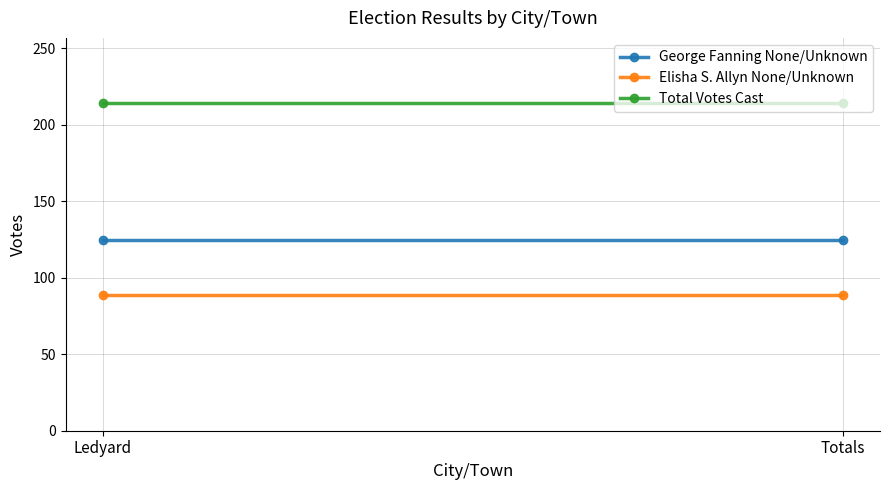

Reading left to right, list all the values displayed in this chart.

George Fanning None/Unknown: 125	125
Elisha S. Allyn None/Unknown: 89	89
Total Votes Cast: 214	214